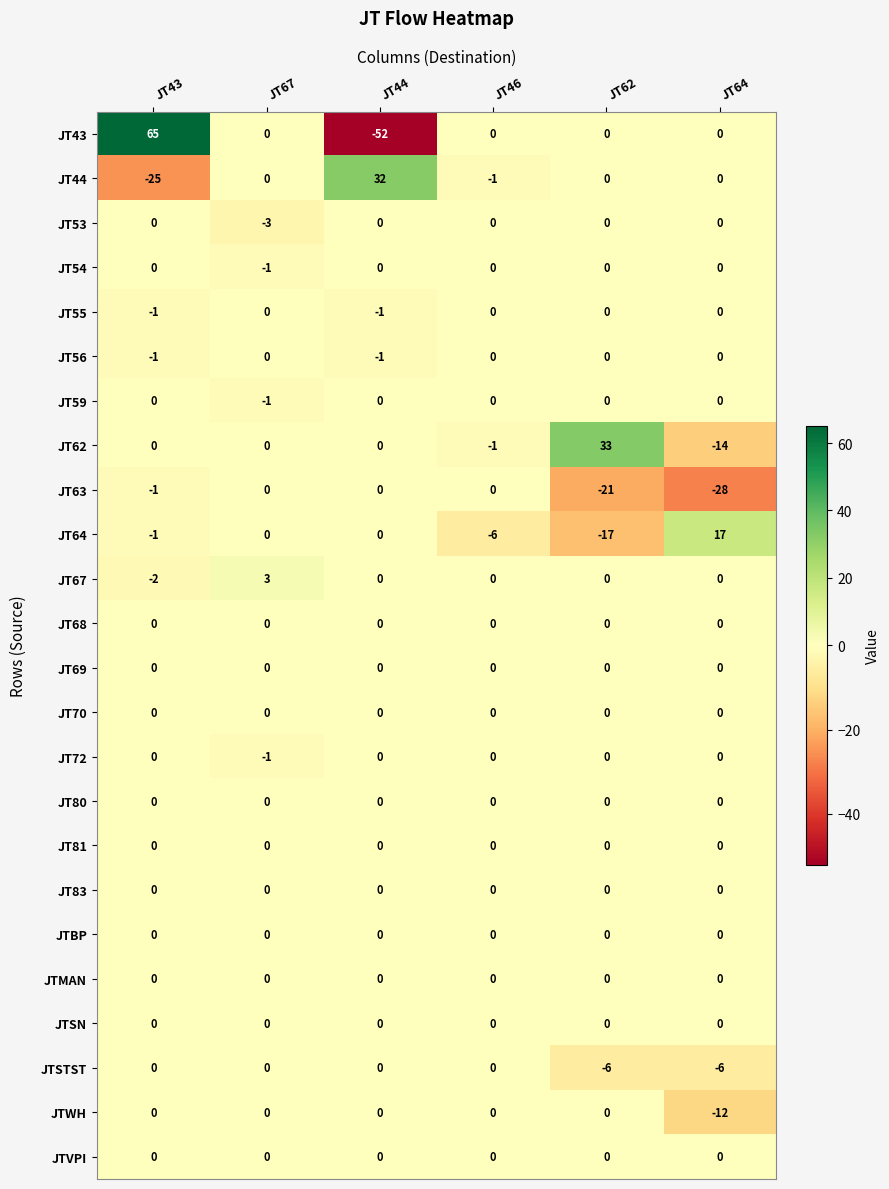

What is the spread (max minus min) of values at JT43?

90